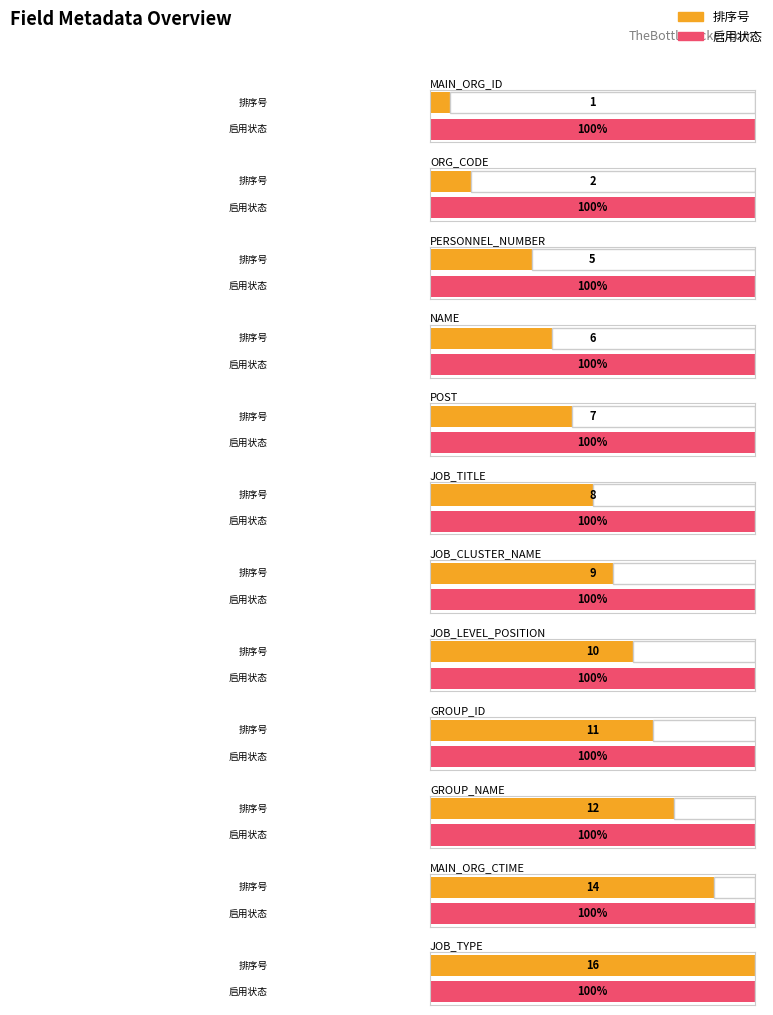

Which series has the largest range (max minus min)?

排序号